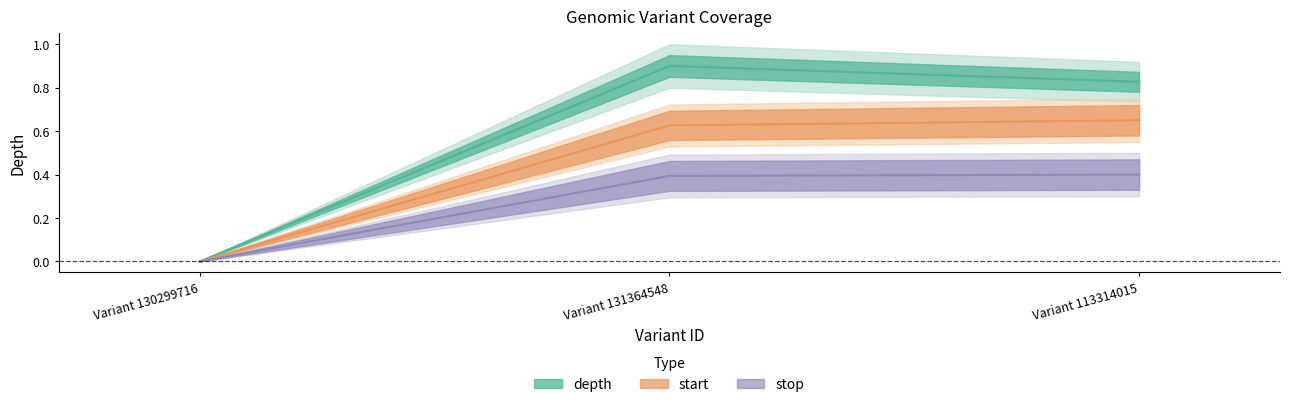

Rank the categories by start value from lowest to highest.

Variant 130299716, Variant 131364548, Variant 113314015